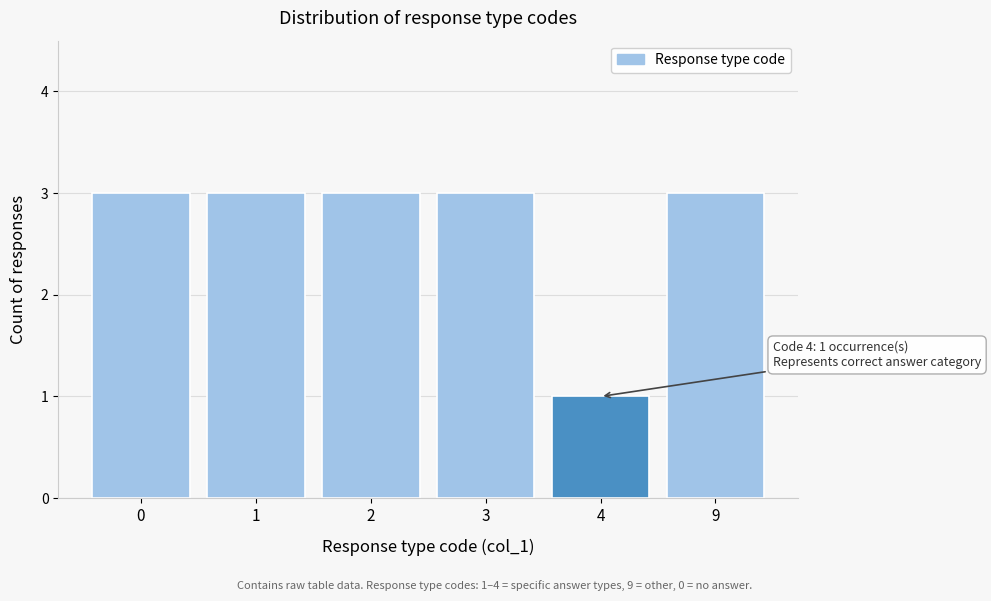

Reading left to right, list all the values displayed in this chart.

0=3	1=3	2=3	3=3	4=1	9=3